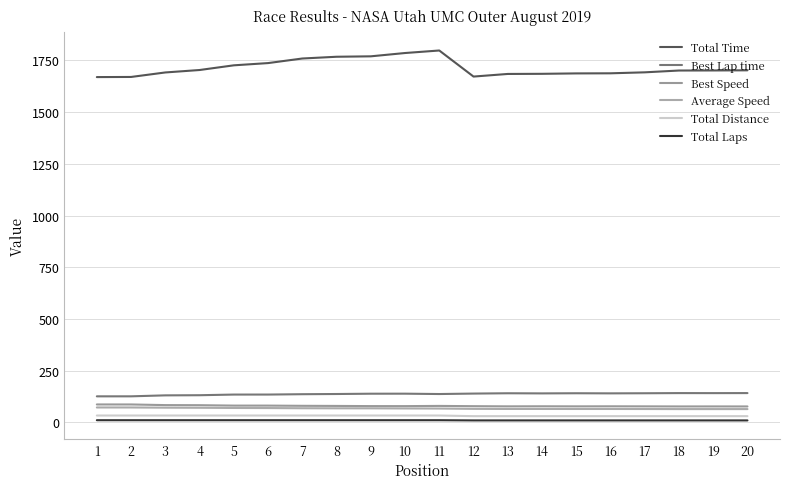

How many lines are shown in the chart?

6